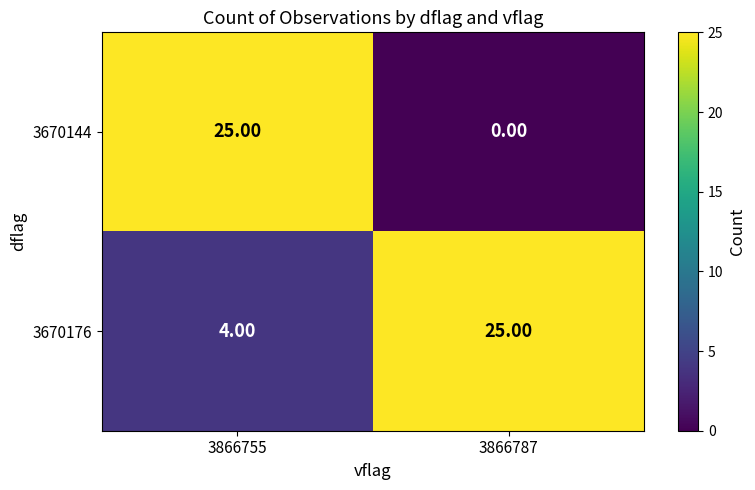

Rank the categories by 3670144 value from lowest to highest.

3866787, 3866755